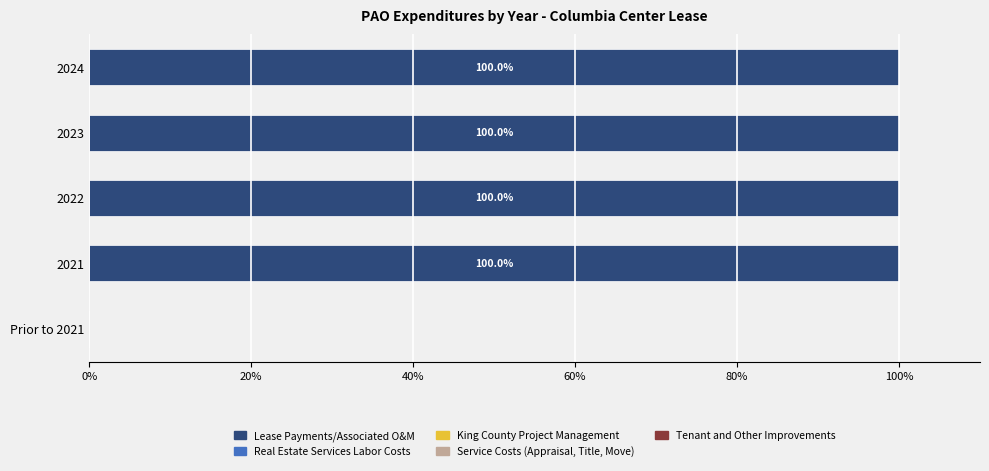

Reading bottom to top, what are all the values shown in this chart?

Prior to 2021=0	2021=100	2022=100	2023=100	2024=100